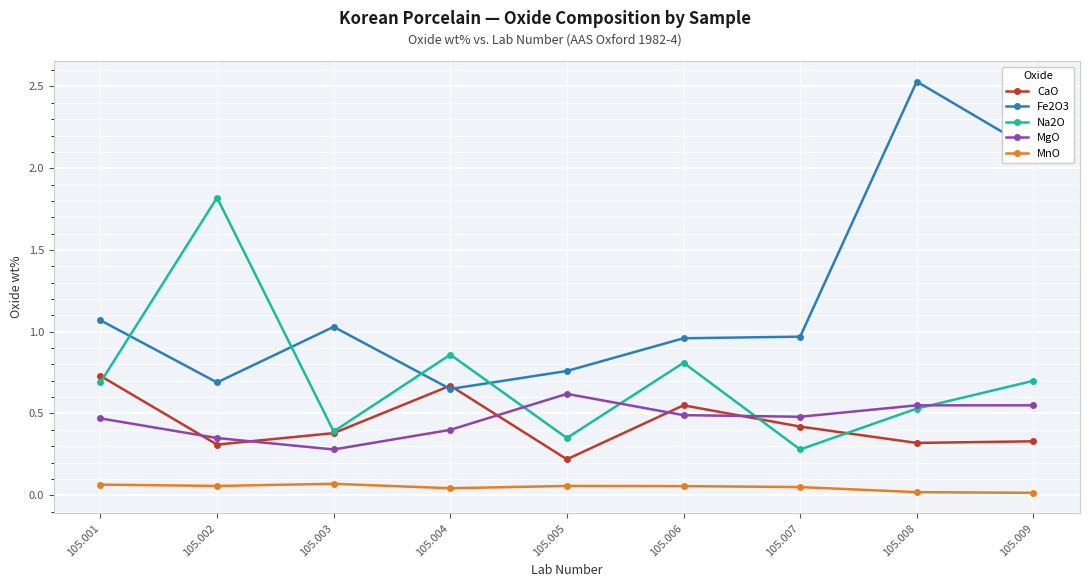

Where do CaO and Na2O first cross each other?

105.001 and 105.002